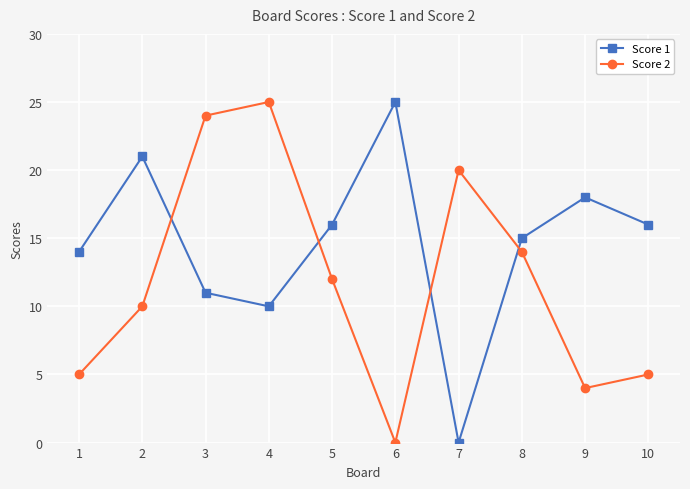

How many lines are shown in the chart?

2